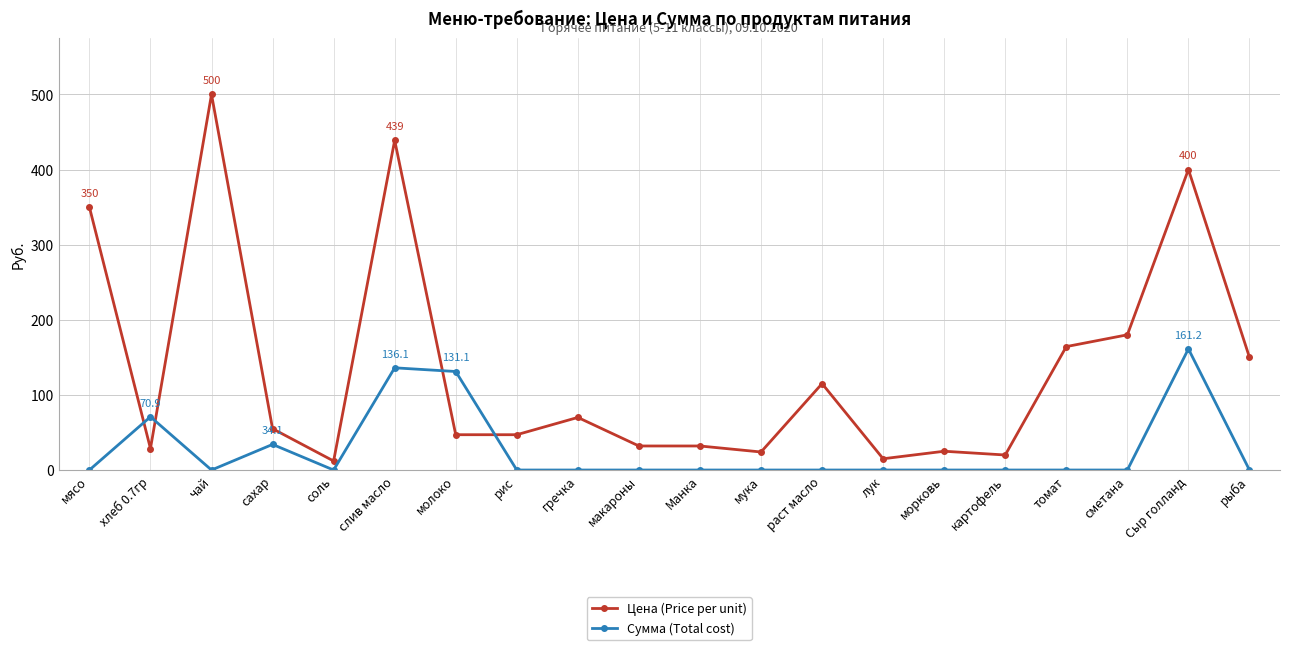

What is the value of the Цена (Price per unit) point at the 10th from the left?

32.0